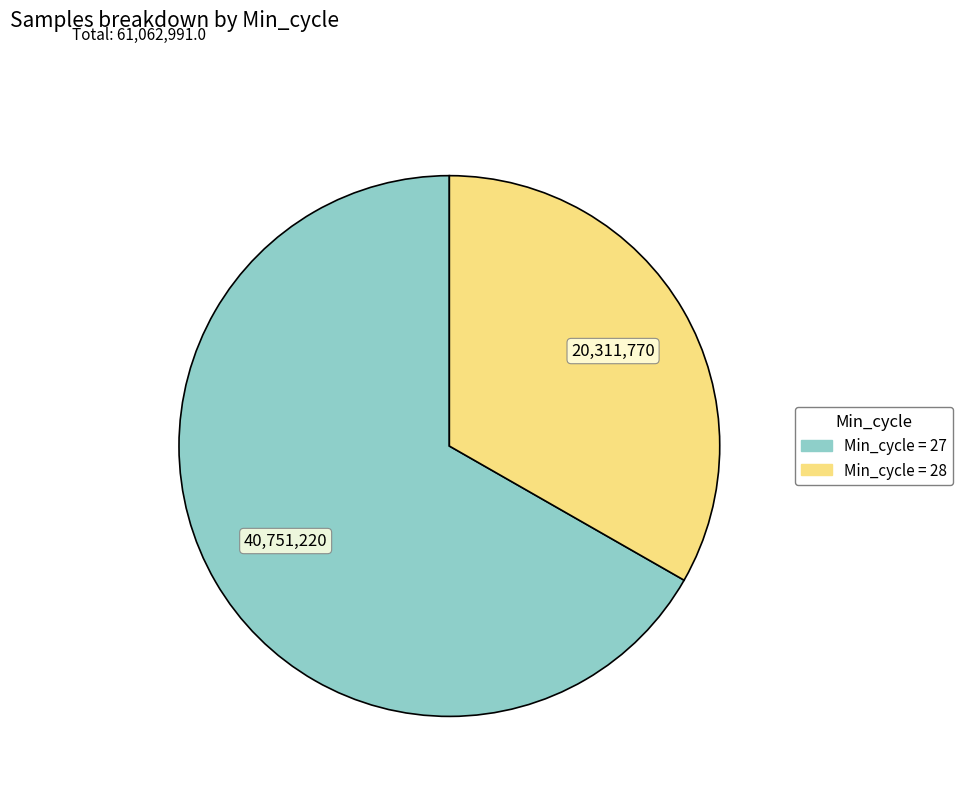

Is there a majority slice in this chart?

Yes